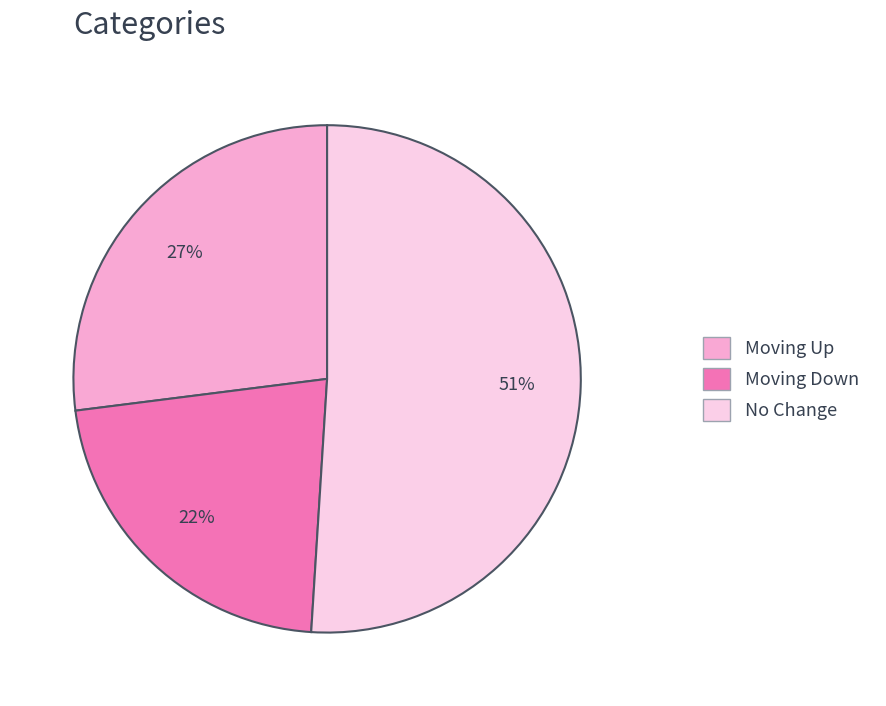

To the nearest percent, what is the difference between the largest and smallest slice percentages?

29%